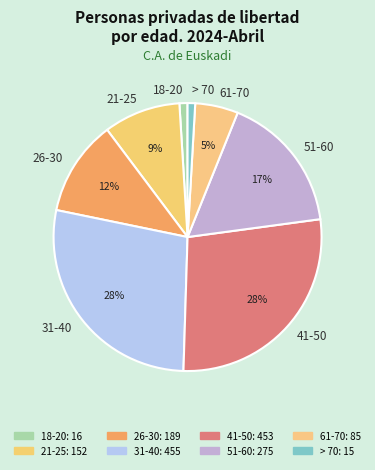

What is the ratio of the value at 21-25 to the value at 26-30?

0.8